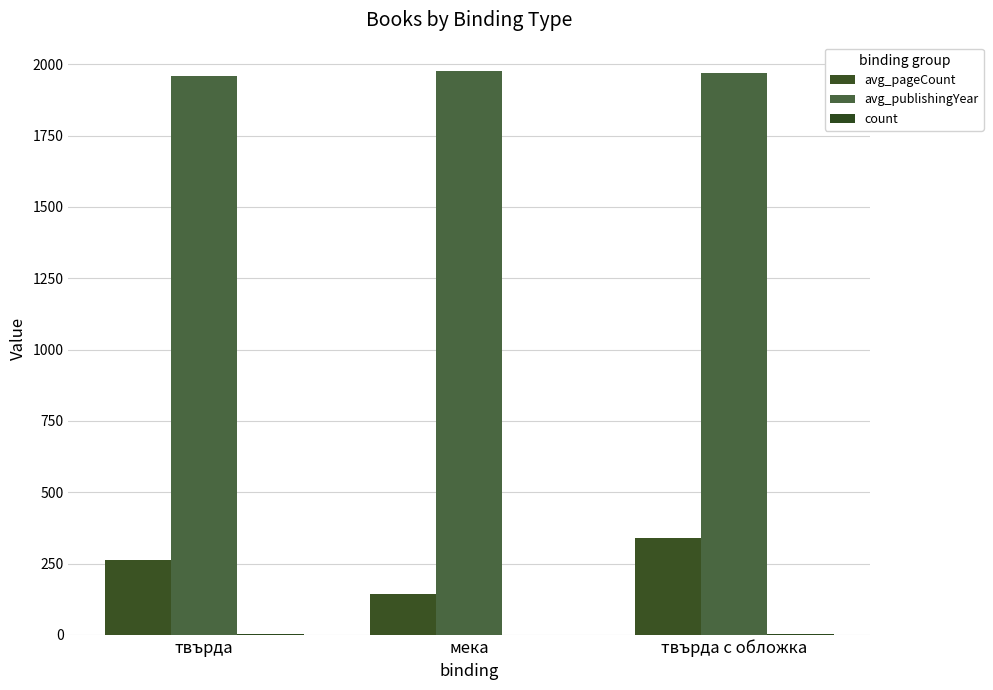

Rank the series at мека from highest to lowest value.

avg_publishingYear, avg_pageCount, count